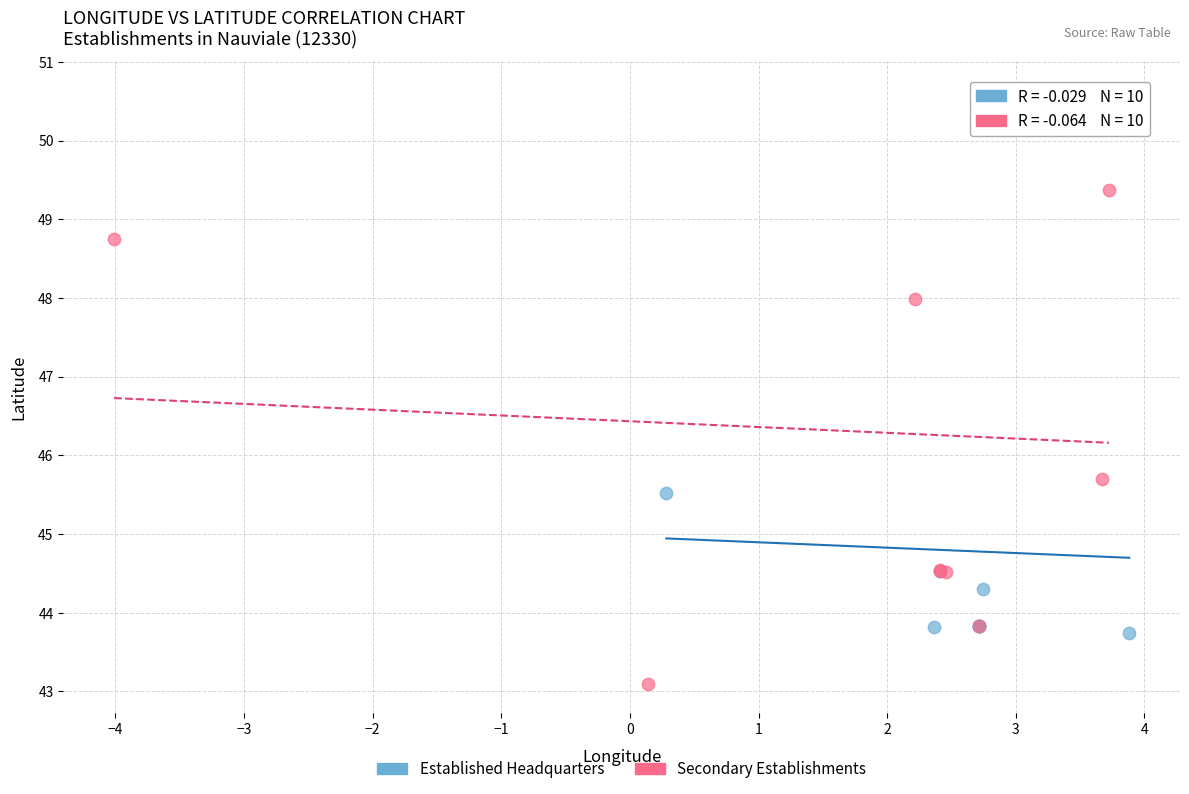

Which series contains the lowest Y value?

Secondary Establishments